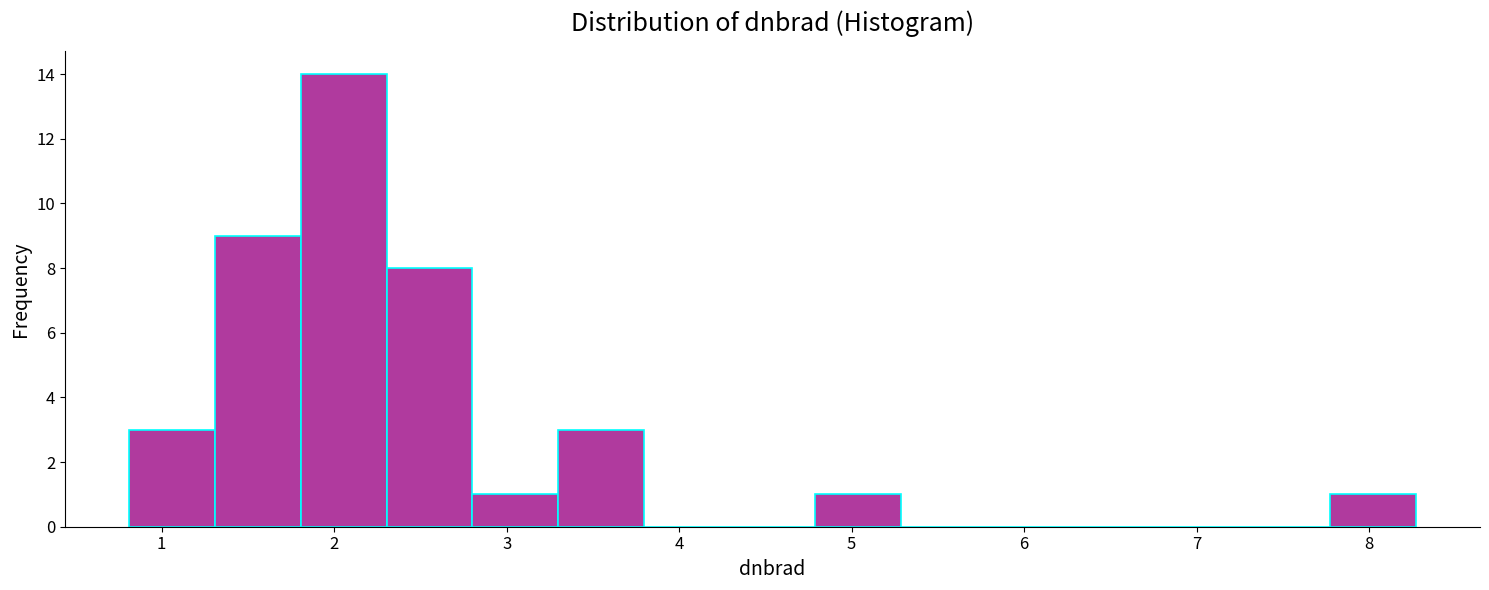

What is the height of the bar covering 2.8 to 3.3 on the x-axis? Neither the bar edges nor the heights are printed on the chart, so give them approximately, as read against the axes.

1